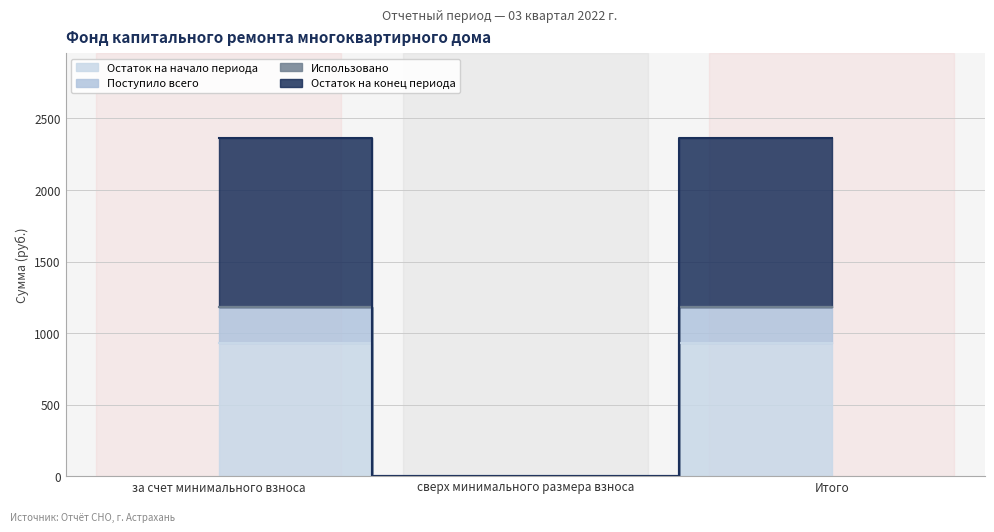

What is the difference between the maximum and minimum values in the Остаток на начало периода series?

927.9